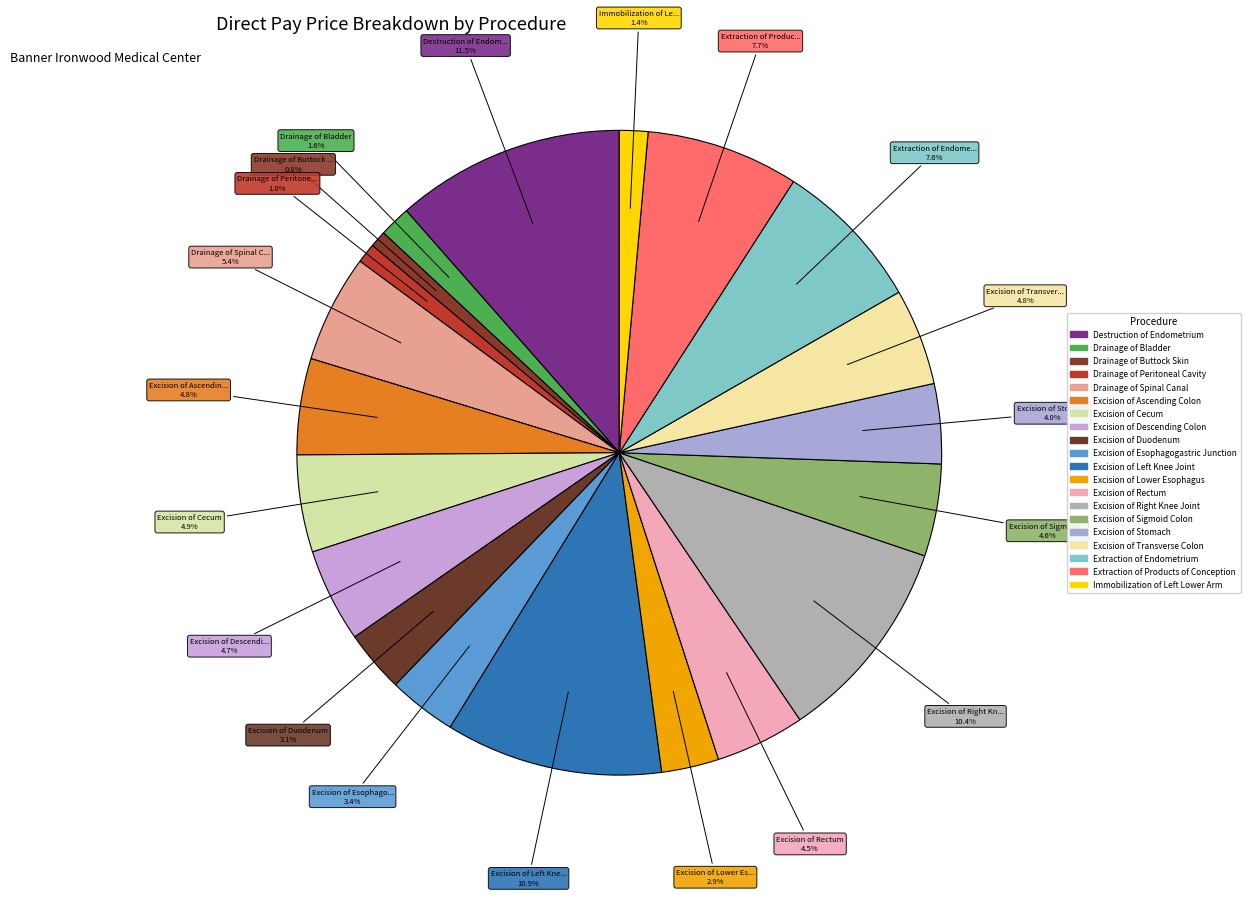

Count the number of slices in the pie.

20